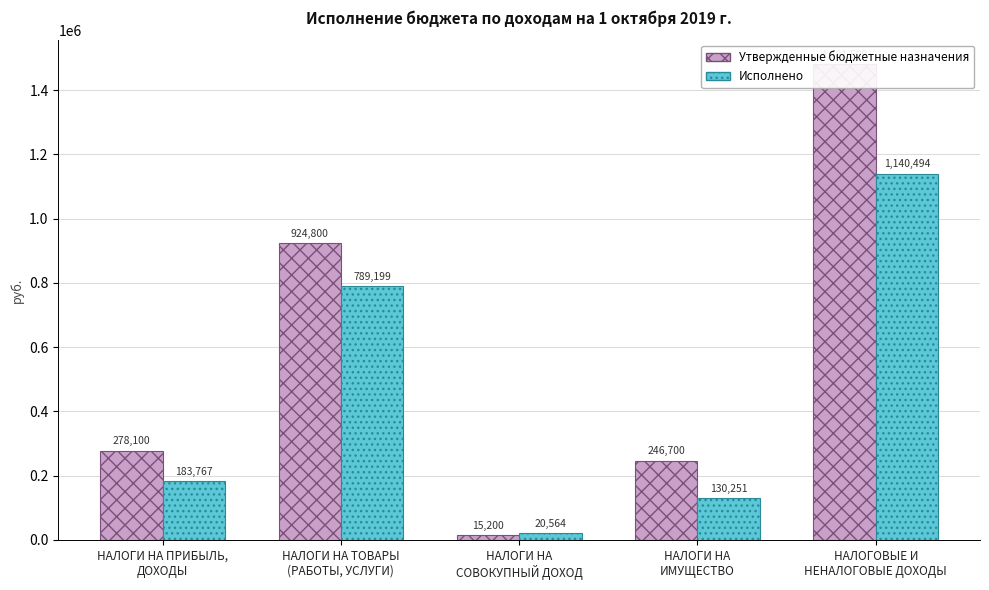

How many data points in Исполнено are less than 183766?

2